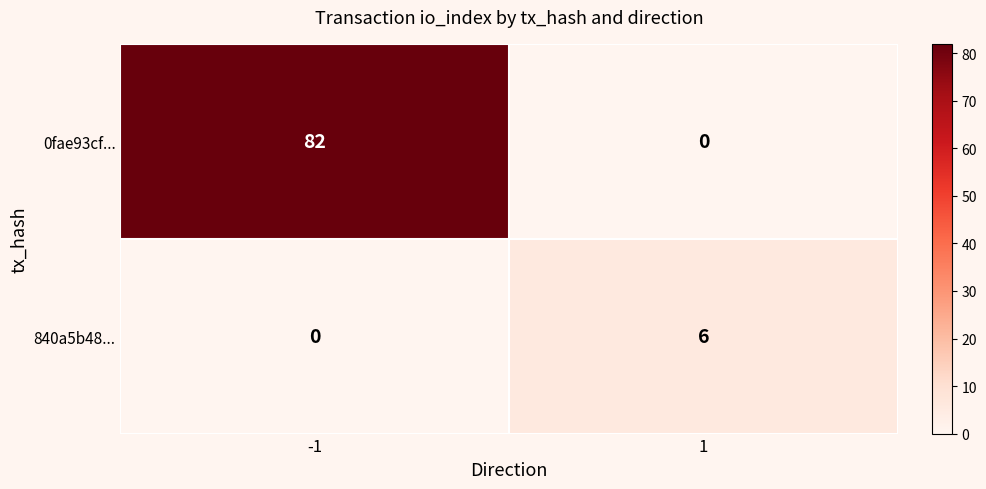

Count the number of data series in this chart.

2